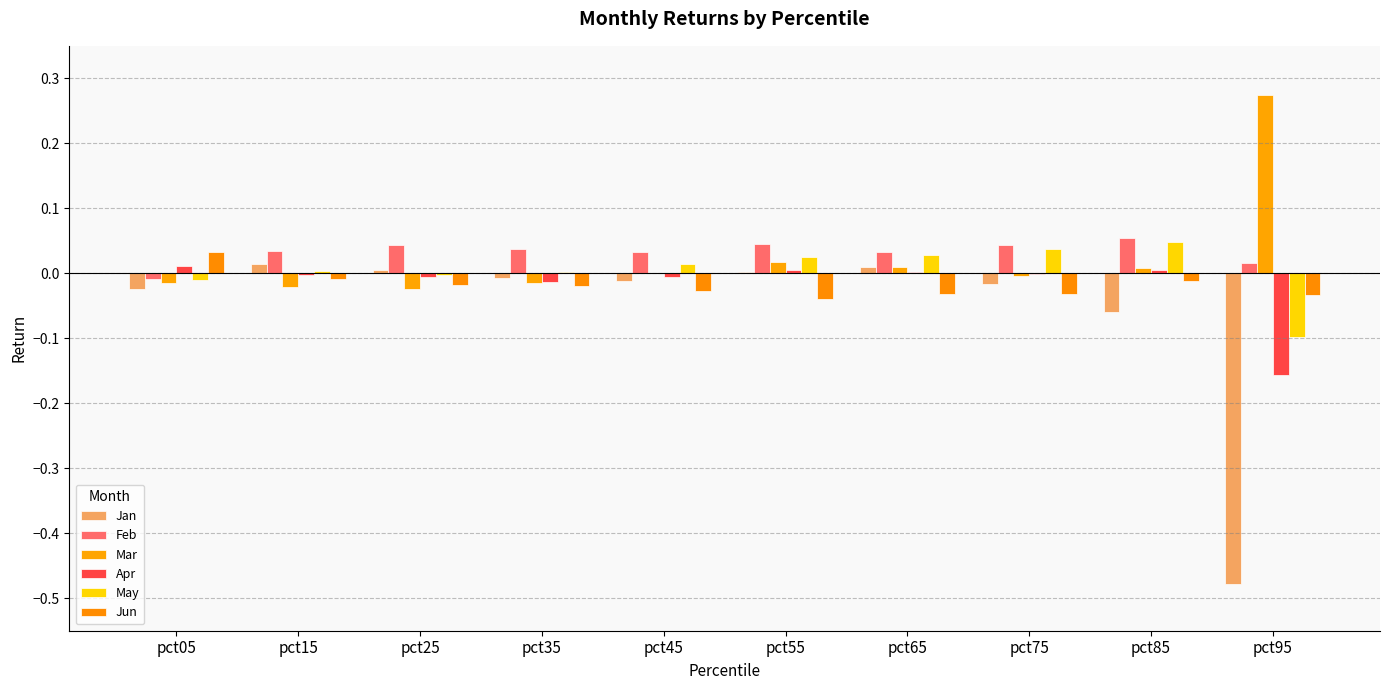

Is the value of Feb at pct75 greater than the value of May at pct75?

Yes